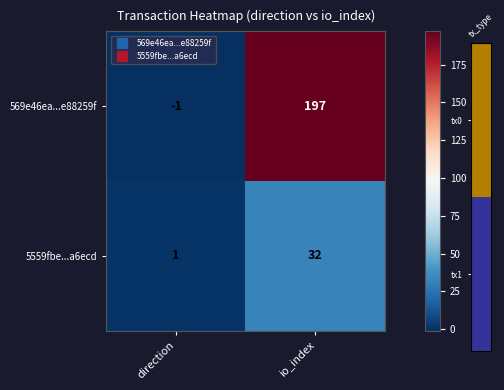

Reading right to left, what are all the values shown in this chart?

569e46ea...e88259f: io_index=197	direction=-1
5559fbe...a6ecd: io_index=32	direction=1